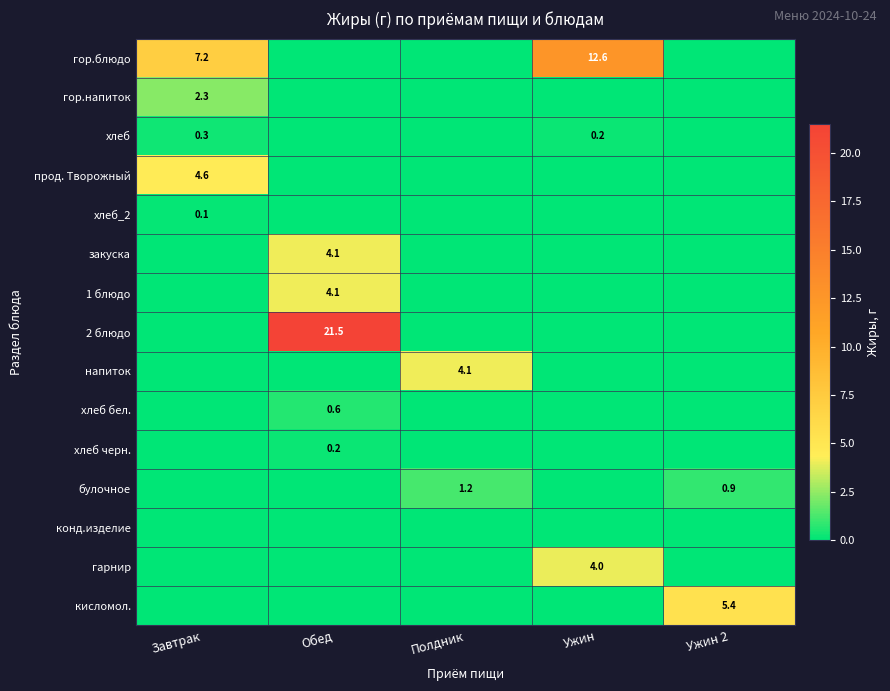

The кисломол. series shows 5.4 at Ужин 2. True or false?

True